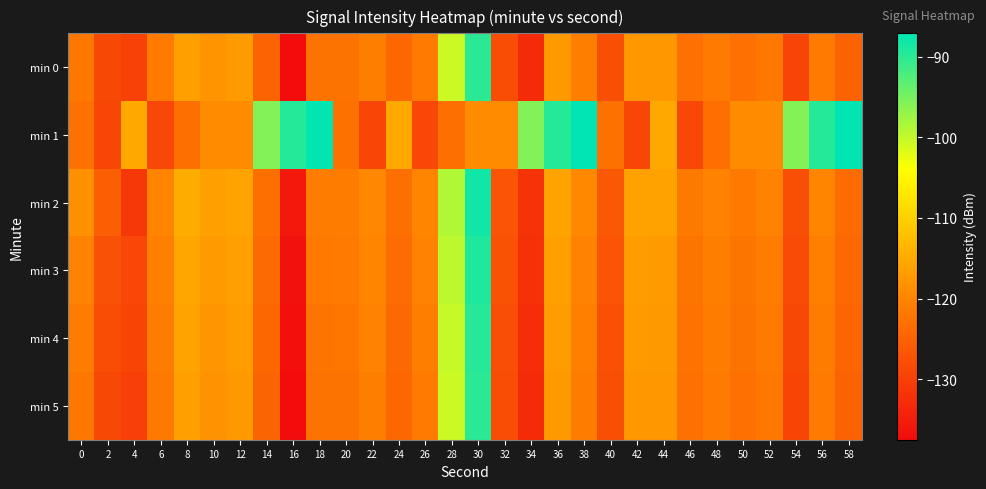

Reading left to right, what are all the values shown in this chart?

min 0: 0=-121.7	2=-128.6	4=-129.7	6=-121.3	8=-116.3	10=-118.1	12=-117.1	14=-124.7	16=-137.5	18=-122.5	20=-122.4	22=-120.7	24=-124.3	26=-121.2	28=-100.5	30=-89.9	32=-128.2	34=-133.1	36=-117.3	38=-120.9	40=-127.7	42=-117.6	44=-117.6	46=-122.9	48=-121.4	50=-122.9	52=-121.7	54=-129.2	56=-121.4	58=-124.9
min 1: 0=-122.8	2=-129.1	4=-115.1	6=-128.8	8=-123.0	10=-119.2	12=-119.1	14=-95.7	16=-89.5	18=-87.1	20=-122.8	22=-129.1	24=-115.1	26=-128.8	28=-123.0	30=-119.2	32=-119.1	34=-95.7	36=-89.5	38=-87.1	40=-122.8	42=-129.1	44=-115.1	46=-128.8	48=-123.0	50=-119.2	52=-119.1	54=-95.7	56=-89.5	58=-87.1
min 2: 0=-118.5	2=-125.3	4=-131.2	6=-119.8	8=-114.7	10=-116.5	12=-115.9	14=-123.1	16=-135.8	18=-120.9	20=-121.1	22=-119.4	24=-123.0	26=-119.9	28=-98.8	30=-88.2	32=-126.9	34=-131.8	36=-115.9	38=-119.5	40=-126.3	42=-116.2	44=-116.1	46=-121.6	48=-120.1	50=-121.5	52=-120.3	54=-127.9	56=-119.9	58=-123.5
min 3: 0=-120.2	2=-127.4	4=-128.9	6=-120.5	8=-115.4	10=-117.2	12=-116.3	14=-123.8	16=-136.6	18=-121.6	20=-121.4	22=-119.8	24=-123.5	26=-120.3	28=-99.6	30=-89.1	32=-127.3	34=-132.1	36=-116.4	38=-120.1	40=-127.0	42=-116.9	44=-117.0	46=-122.2	48=-120.7	50=-122.1	52=-121.0	54=-128.3	56=-120.6	58=-124.1
min 4: 0=-121.1	2=-128.0	4=-129.2	6=-121.0	8=-116.0	10=-117.8	12=-116.9	14=-124.3	16=-137.1	18=-122.1	20=-122.0	22=-120.3	24=-124.0	26=-120.8	28=-100.1	30=-89.6	32=-127.9	34=-132.7	36=-116.9	38=-120.5	40=-127.5	42=-117.2	44=-117.3	46=-122.6	48=-121.1	50=-122.5	52=-121.4	54=-128.8	56=-121.0	58=-124.5
min 5: 0=-121.9	2=-128.8	4=-130.0	6=-121.5	8=-116.4	10=-118.2	12=-117.3	14=-124.7	16=-137.5	18=-122.5	20=-122.4	22=-120.7	24=-124.3	26=-121.2	28=-100.5	30=-89.9	32=-128.2	34=-133.1	36=-117.3	38=-120.9	40=-127.7	42=-117.6	44=-117.6	46=-122.9	48=-121.4	50=-122.9	52=-121.7	54=-129.2	56=-121.4	58=-124.9